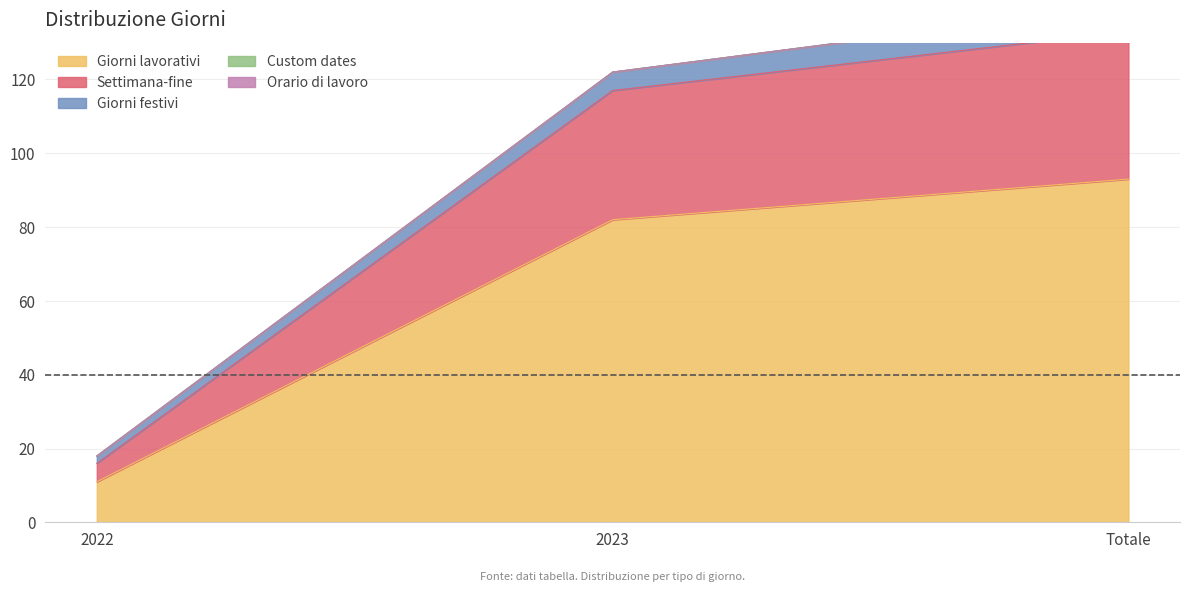

What are all the series names shown in the legend?

Giorni lavorativi, Settimana-fine, Giorni festivi, Custom dates, Orario di lavoro